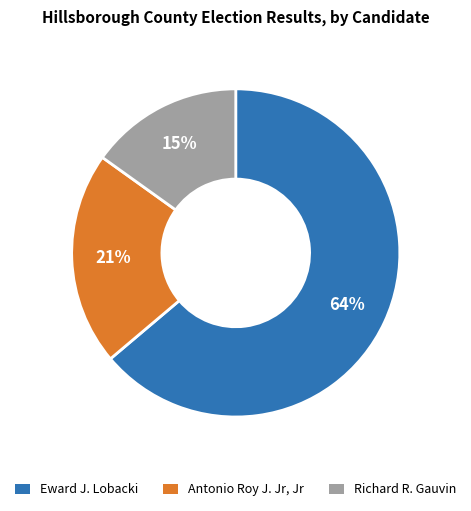

The Richard R. Gauvin slice represents 15% of the pie. True or false?

True